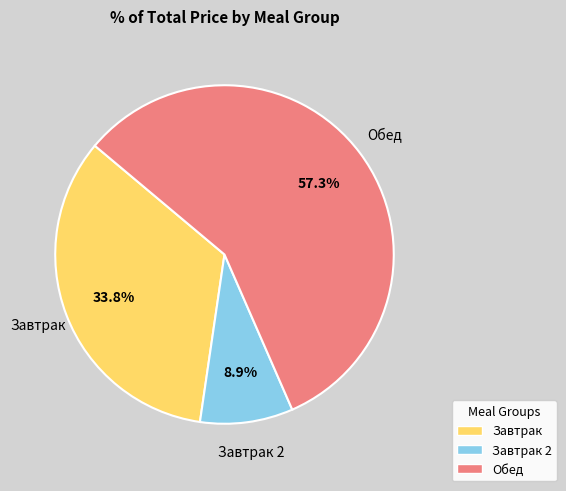

Is there a majority slice in this chart?

Yes